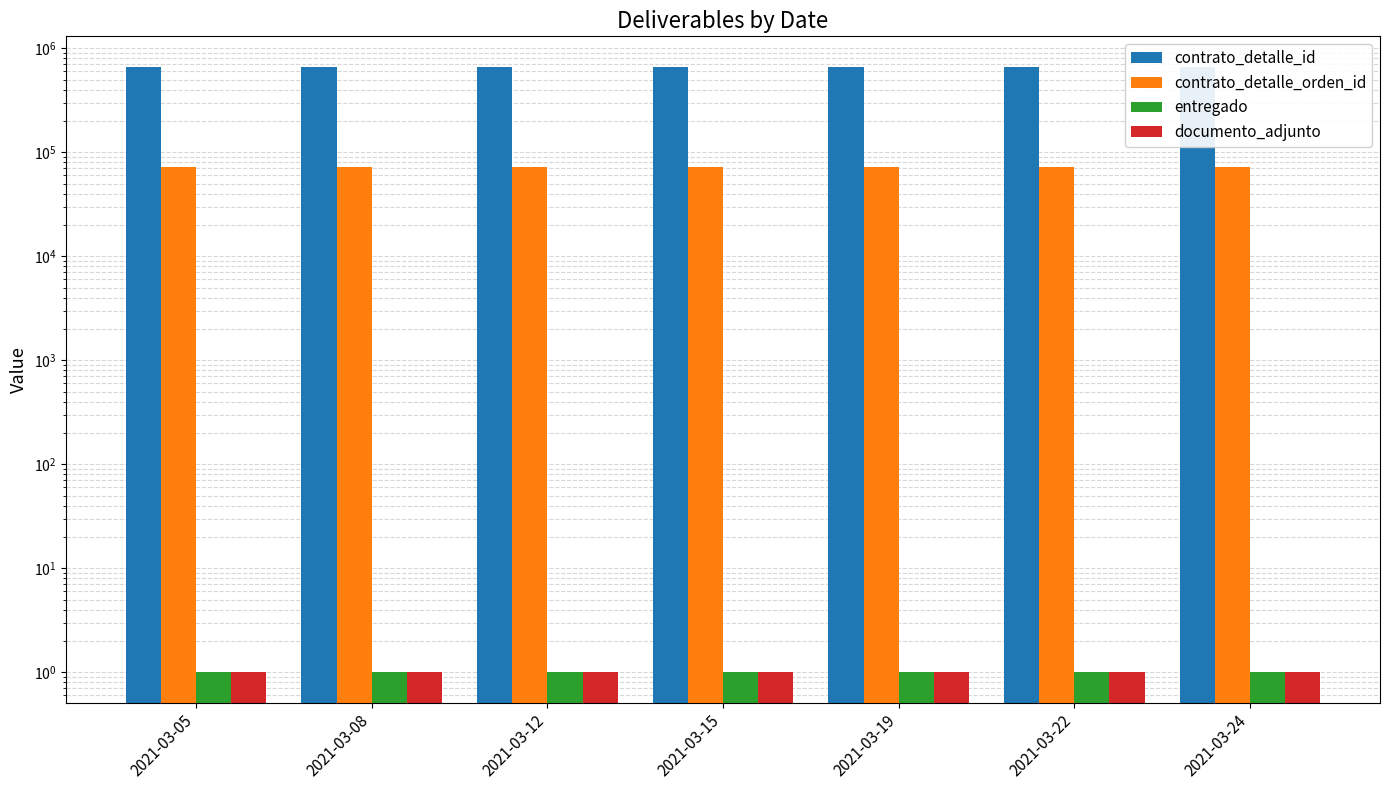

How many groups of bars are there?

7